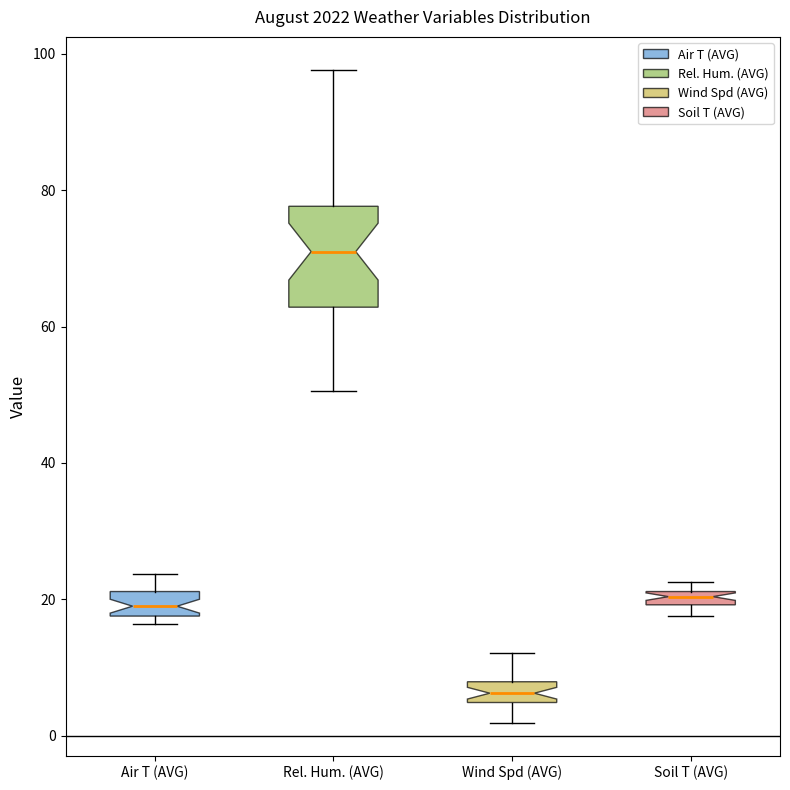

Where is the lower edge of the box for Air T (AVG) on the y-axis? The values are not printed on the chart, so give them approximately, as read against the axis.

18